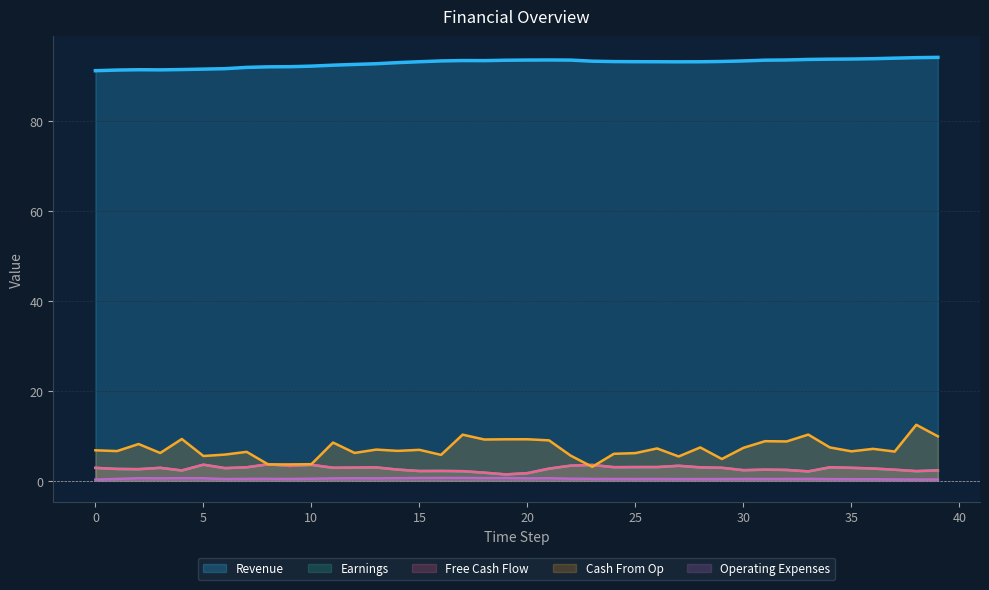

What is the value of the Free Cash Flow point at the 34th from the left?

2.1